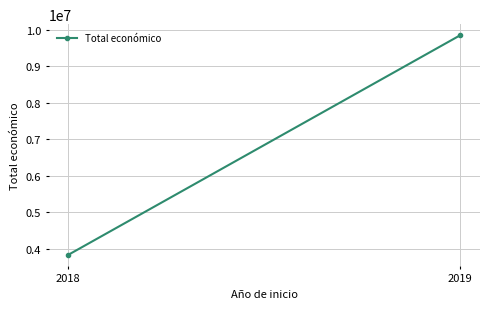

What is the difference between the values at 2018 and 2019?

6005041